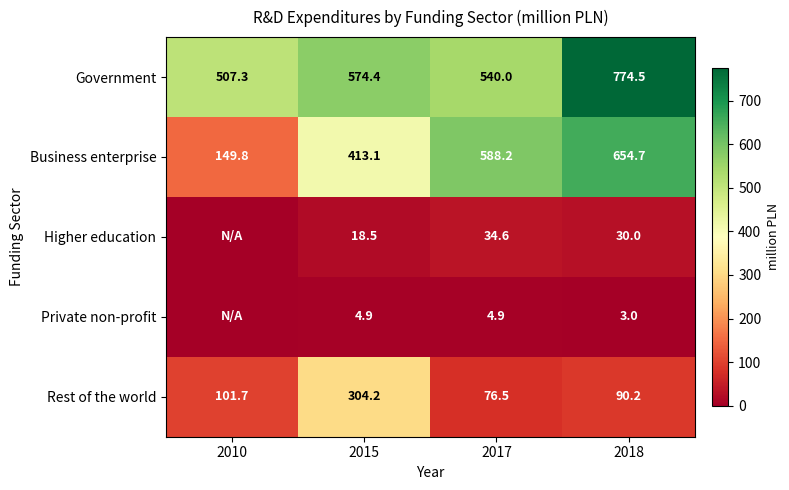

The value of Higher education at 2017 is 34.6. True or false?

True